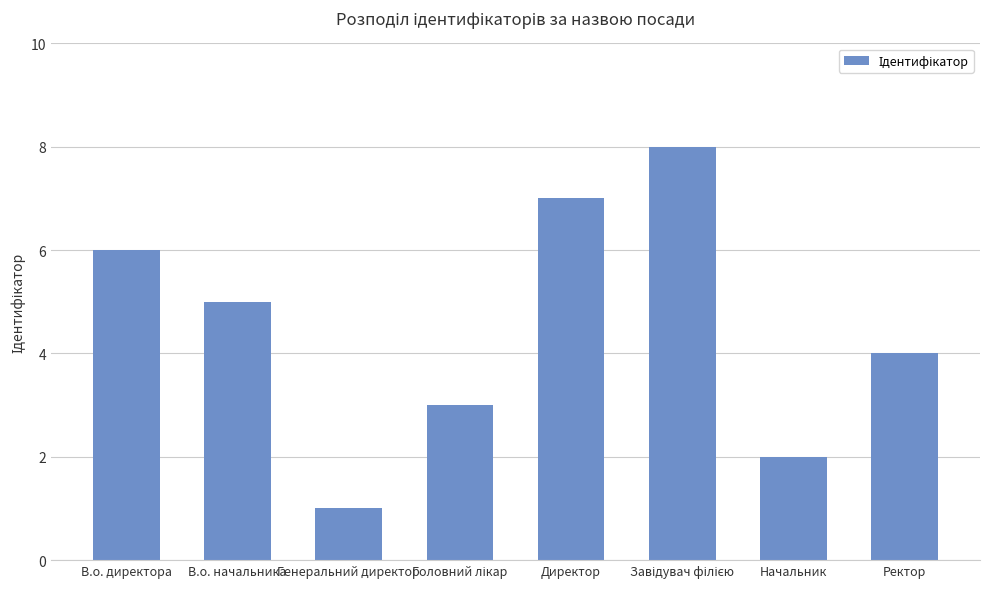

At which category does the chart reach its minimum across all series?

Генеральний директор